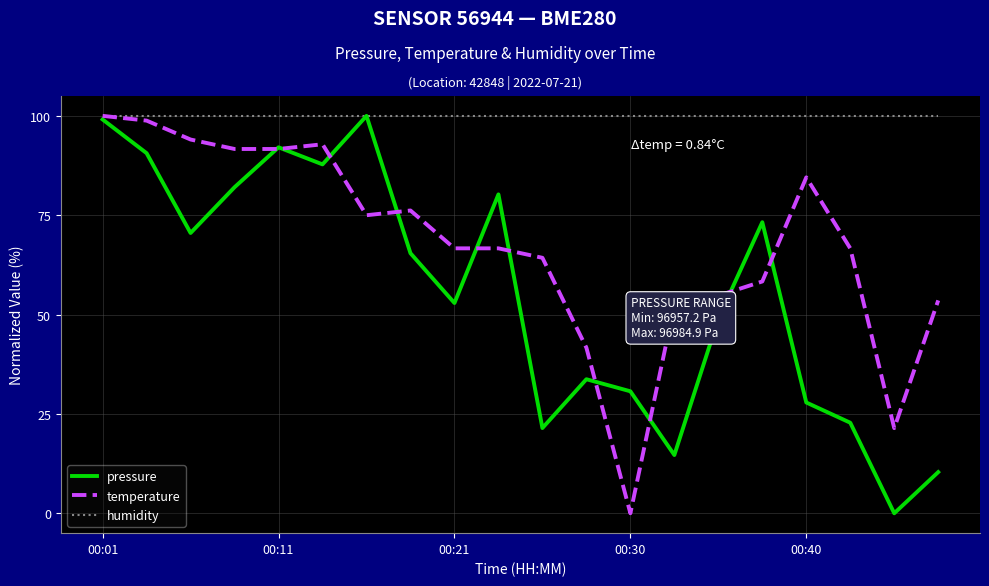

Which series has the largest total across all categories?

humidity